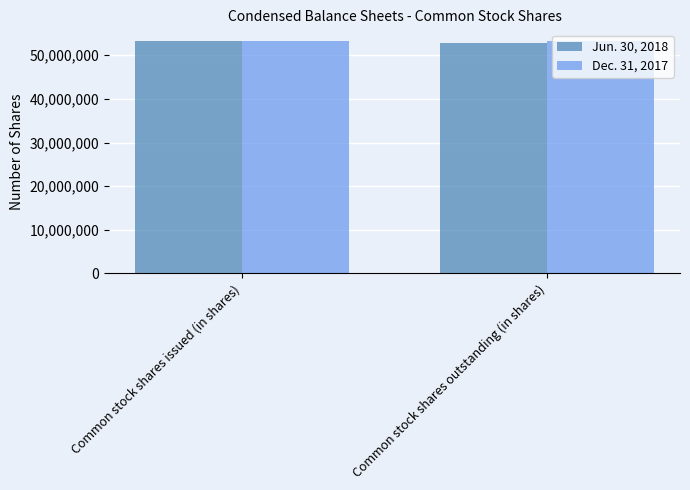

How many bars are there in each group?

2